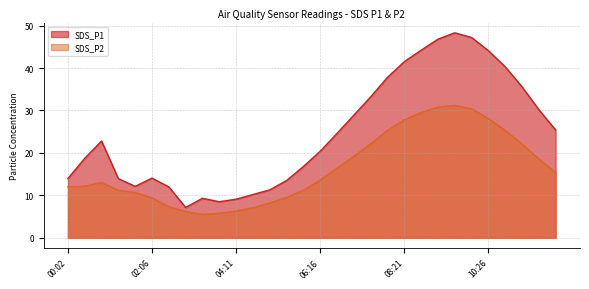

Does the chart display data point markers on the line(s)?

No